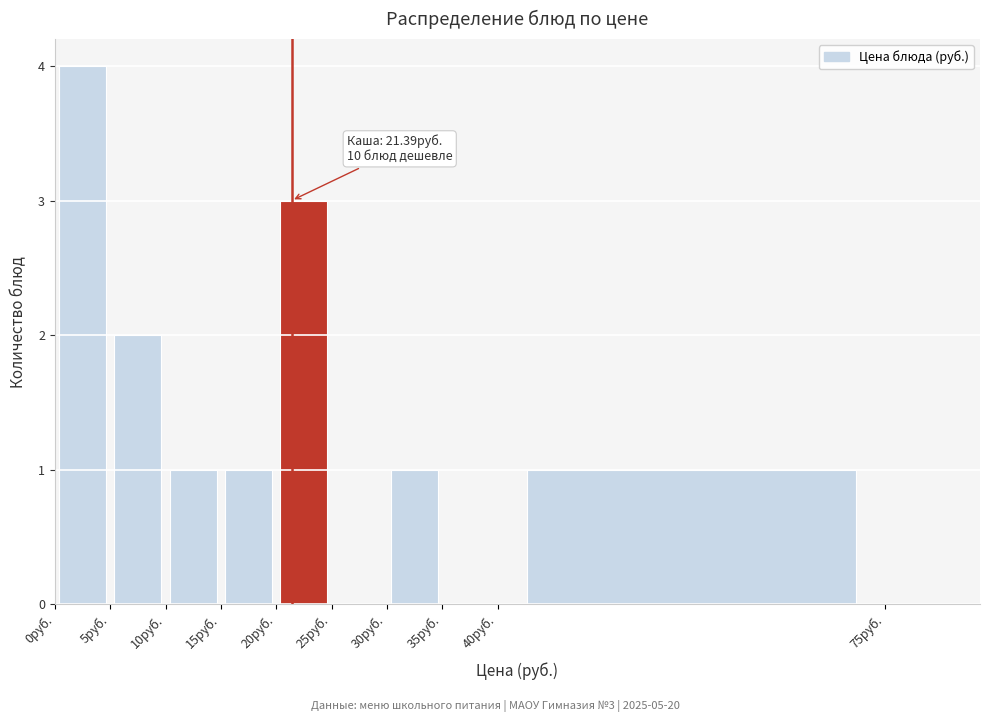

Which range on the x-axis has the tallest bar?

0 to 5